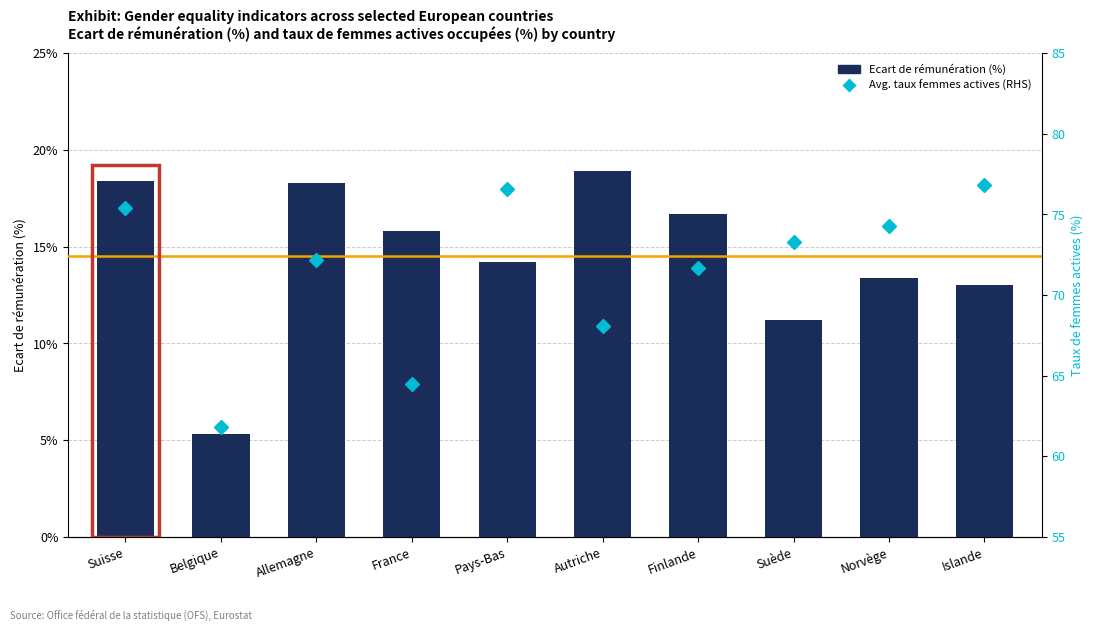

List the series in order of their overall mean, lowest first.

Ecart de rémunération (%), Avg. taux femmes actives (RHS)